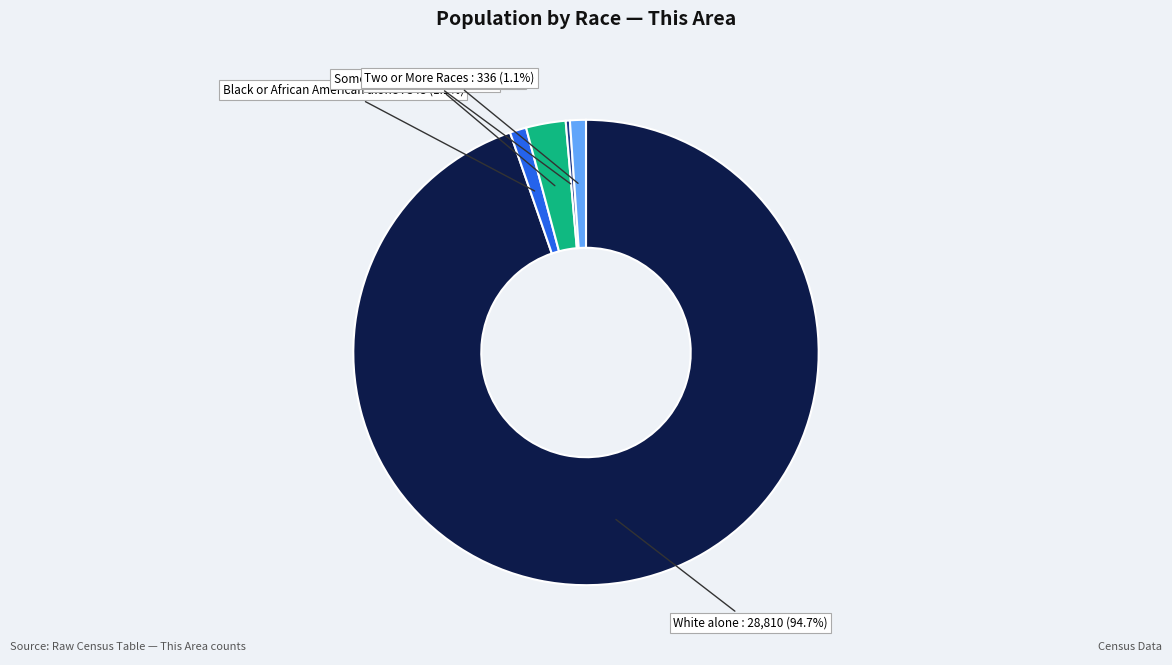

Is there a majority slice in this chart?

Yes